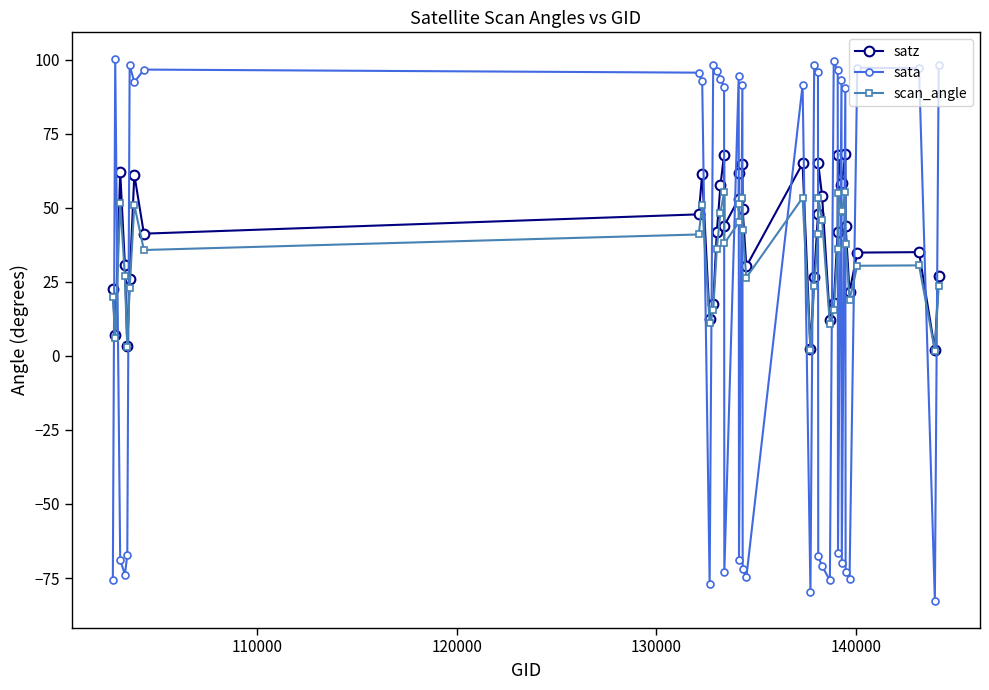

Which series has the largest range (max minus min)?

sata